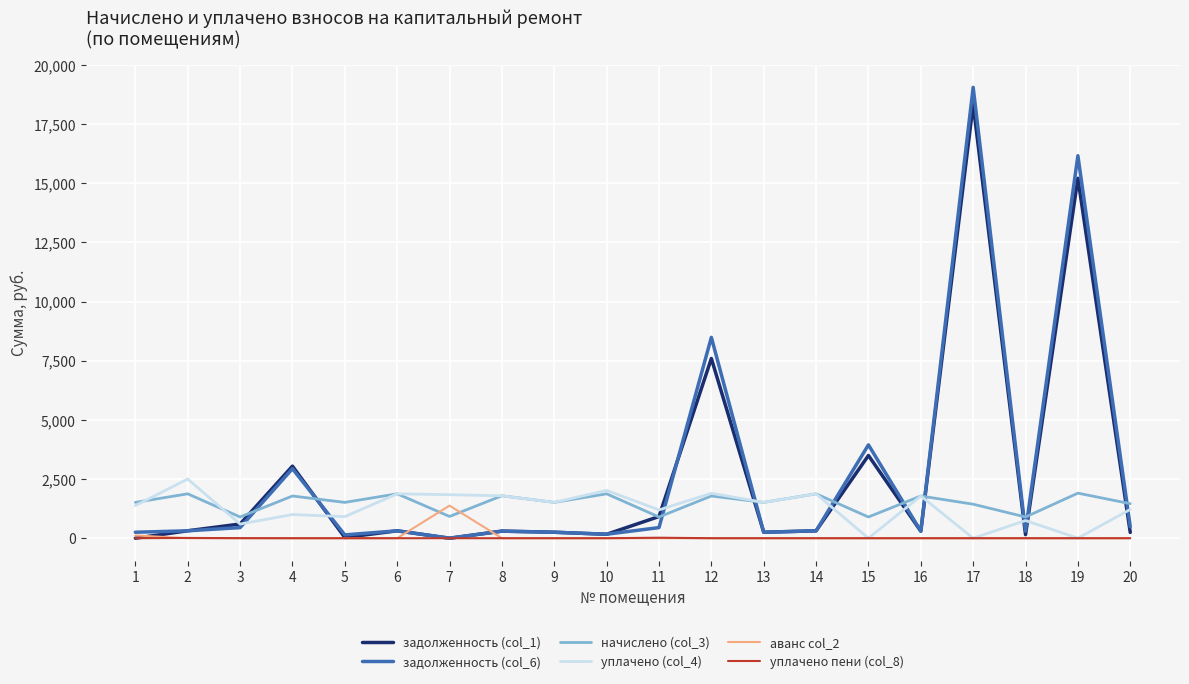

What is the difference between the highest and lowest values at 15?

3945.7